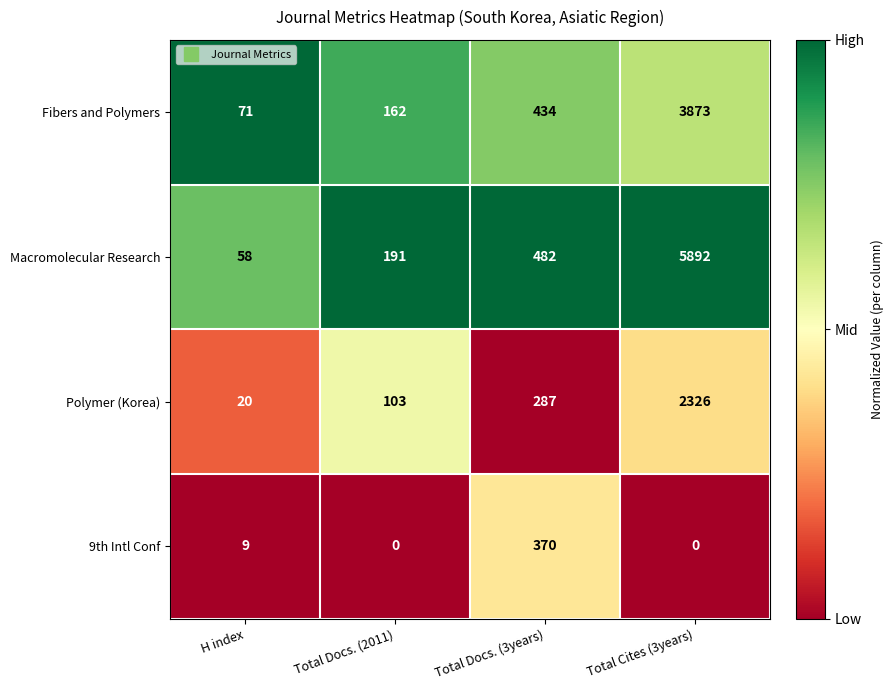

Which series has the widest spread of values?

Macromolecular Research